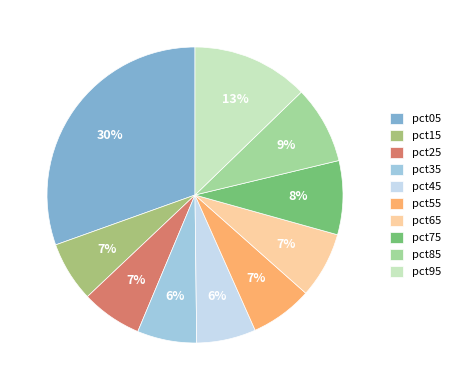

Does pct75 represent more than half of the total?

No